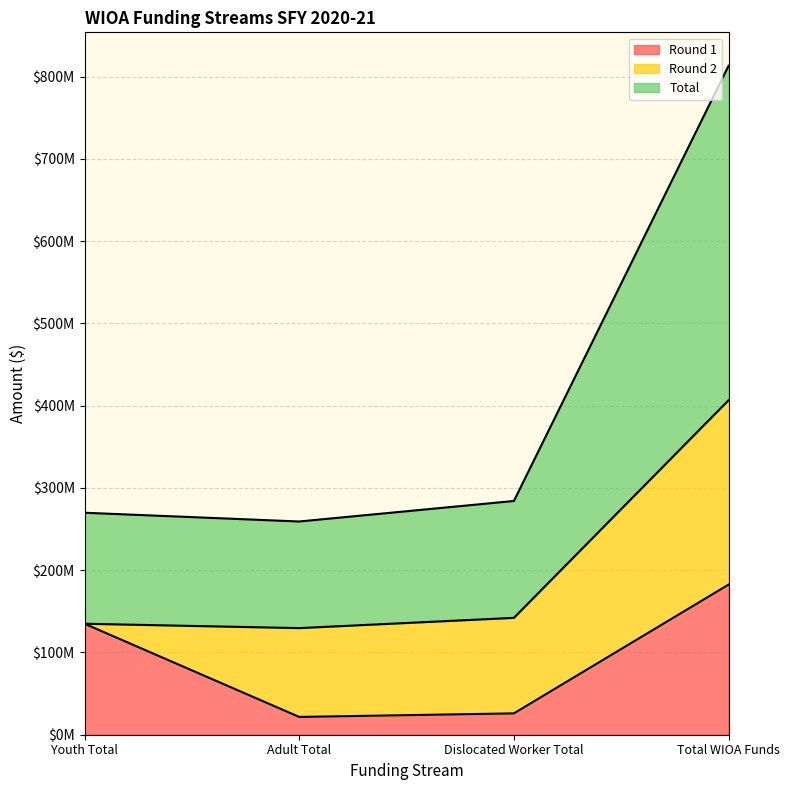

Is it true that Round 1 equals 134926913 at Youth Total?

True